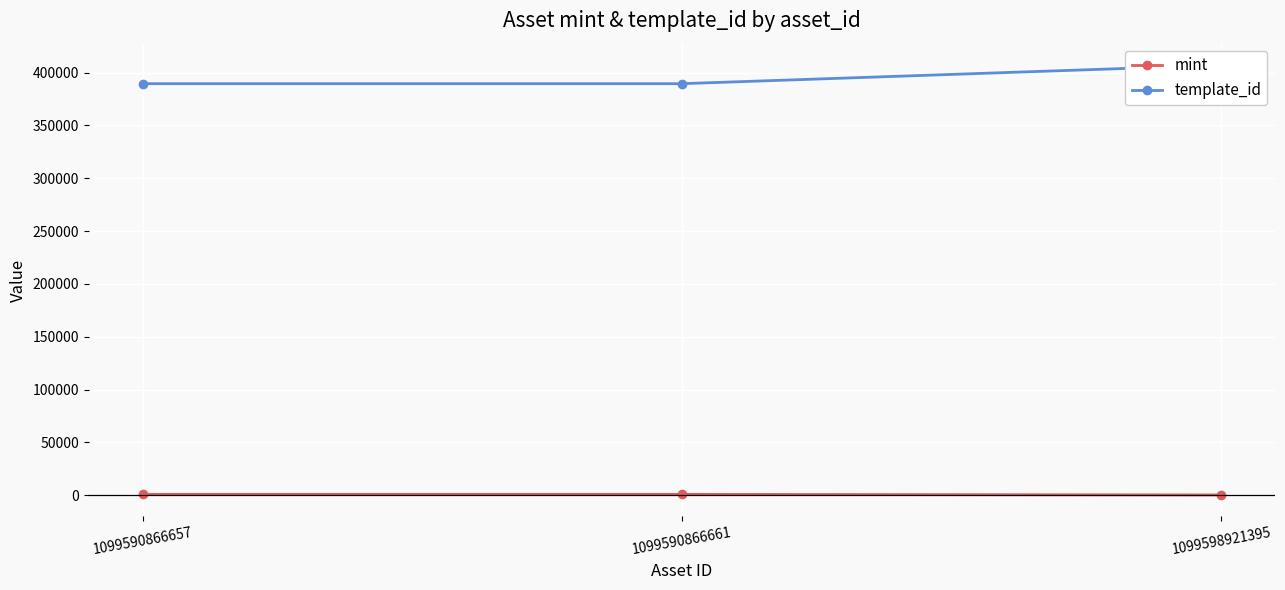

At which category does the chart reach its minimum across all series?

1099598921395